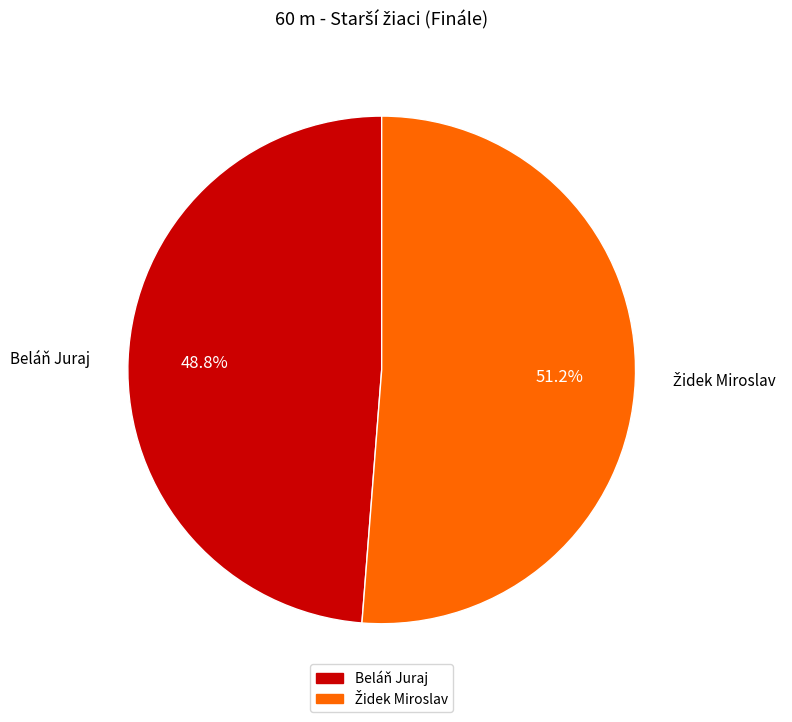

Does any single category account for the majority?

Yes